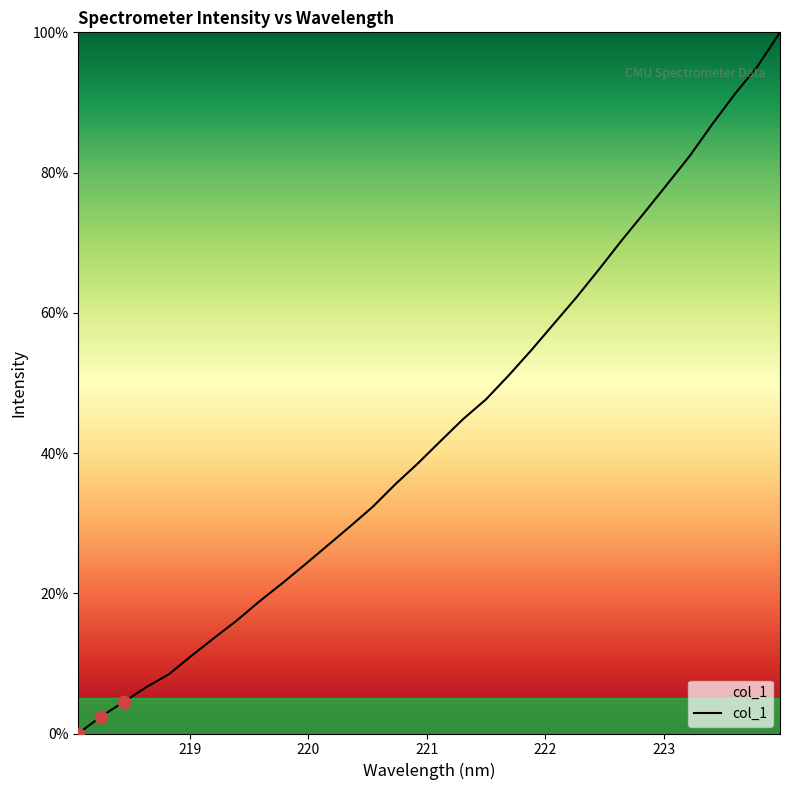

What is the difference between the maximum and minimum values?

100.0